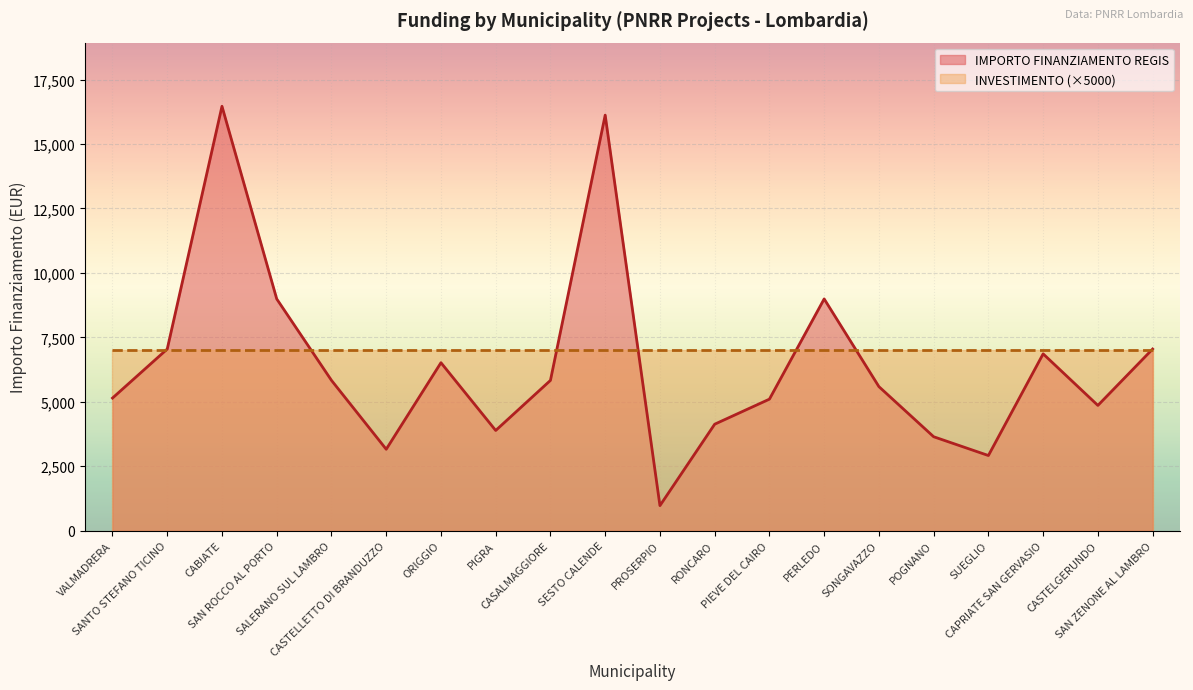

Where is the first local maximum?

CABIATE